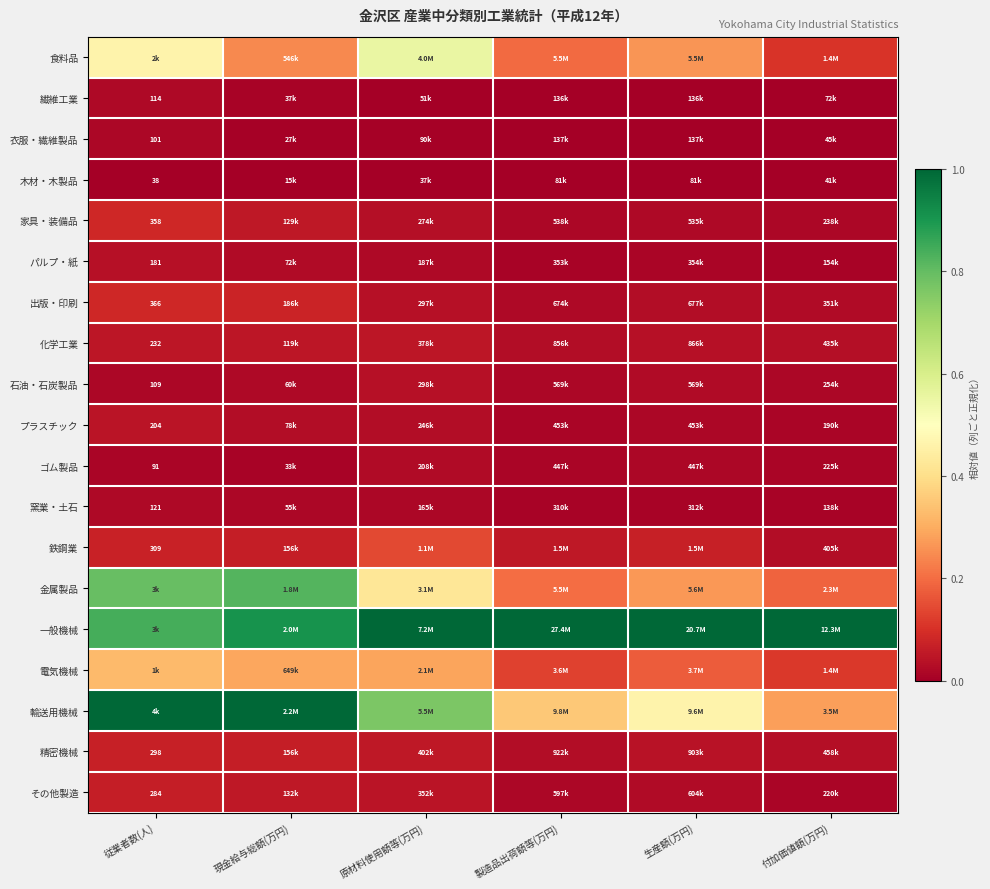

How many series are shown in this chart?

19